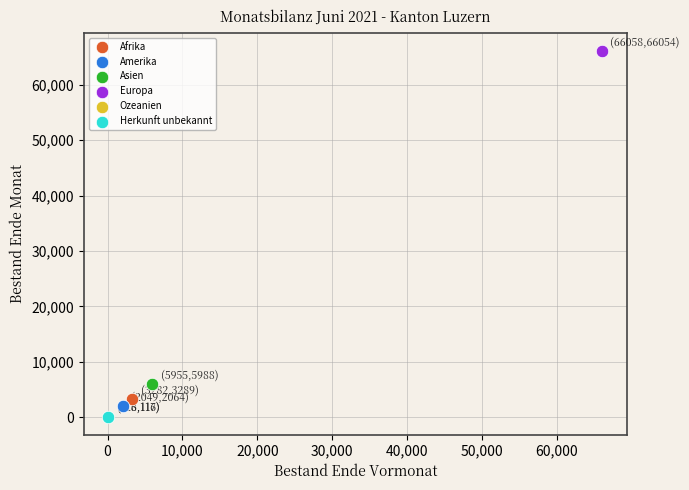

What are all the series names shown in the legend?

Afrika, Amerika, Asien, Europa, Ozeanien, Herkunft unbekannt